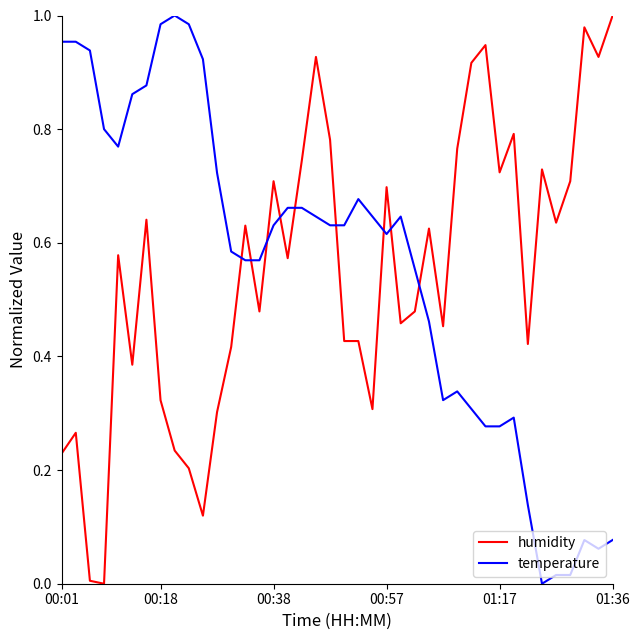

Which series ends up on top after the final intersection of temperature and humidity?

humidity